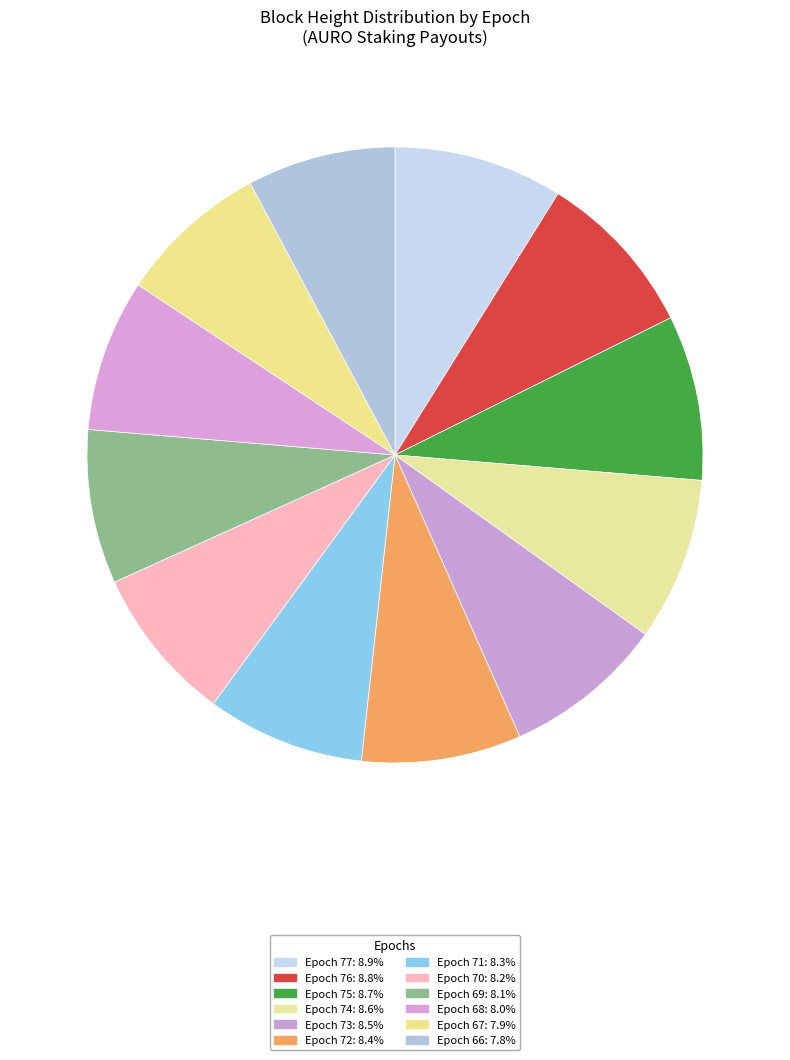

How many segments does this pie chart have?

12